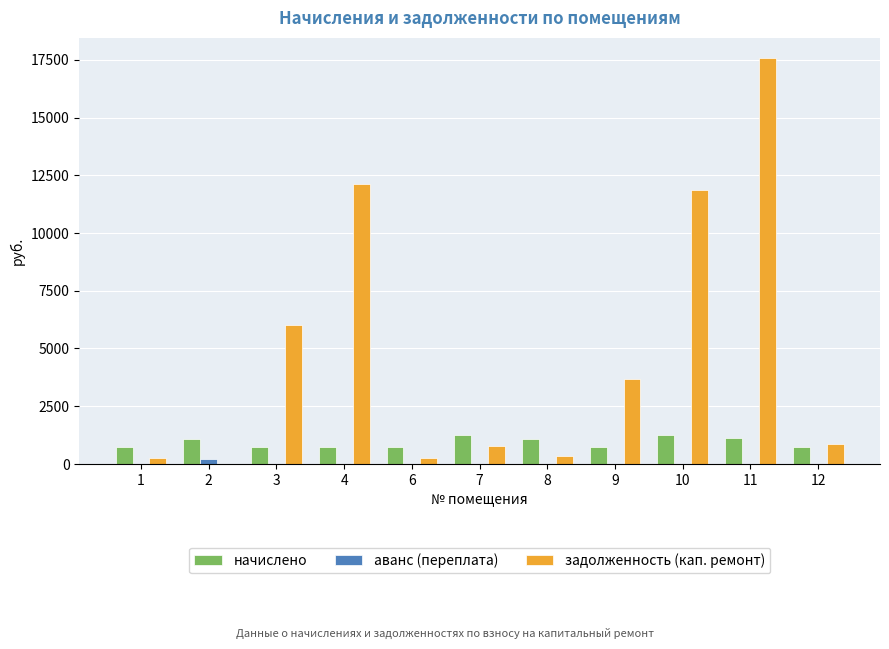

What is the highest value of the начислено series?

1240.0